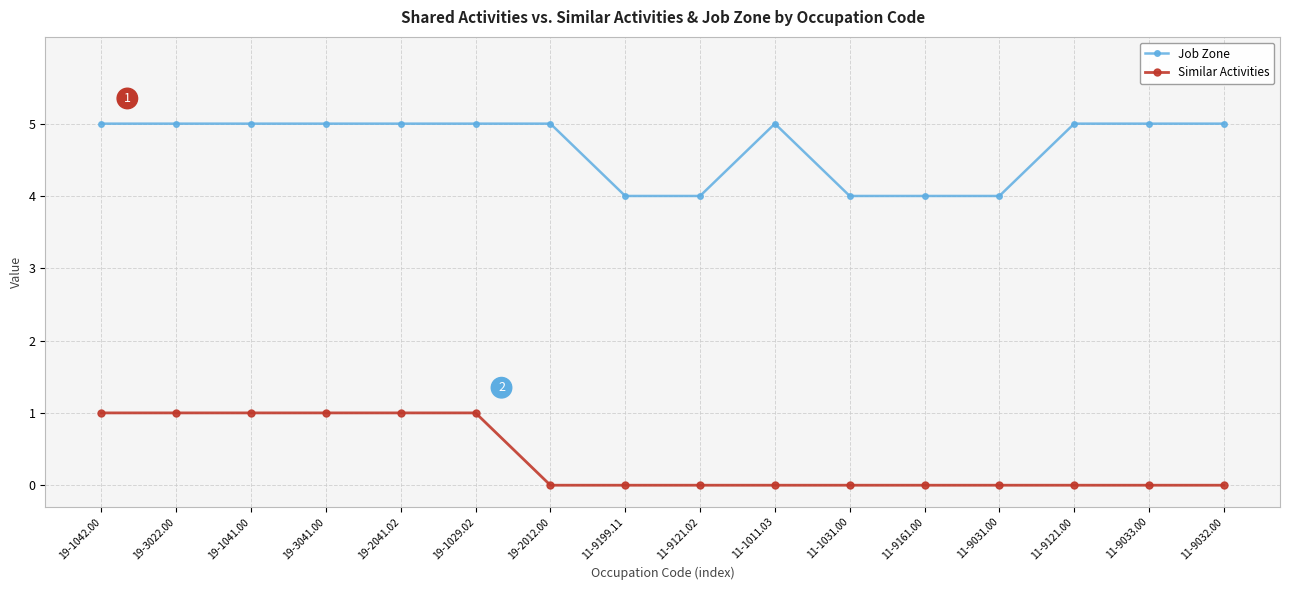

True or false: Similar Activities has a value of -1 at 11-9031.00.

False